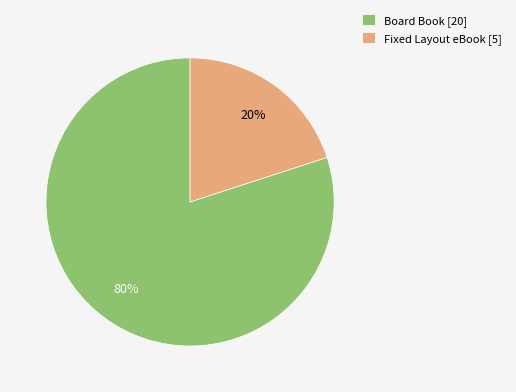

Does Board Book represent more than half of the total?

Yes